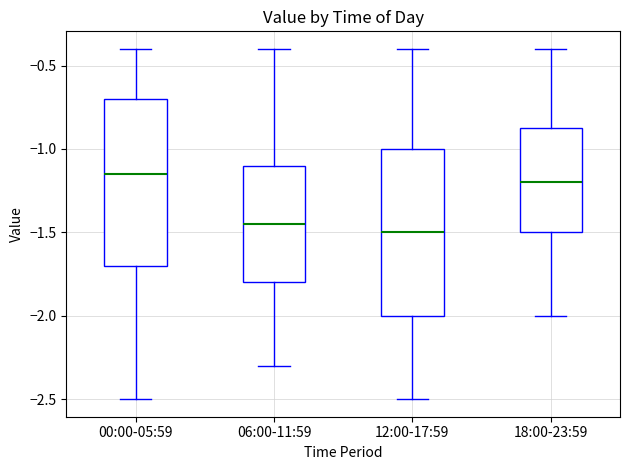

Reading left to right, read every box against the y-axis: the position of its median line, the range the box covers, and the ends of its whiskers. The values are not printed on the chart, so give them approximately, as read against the axis.

00:00-05:59: median -1.15, box -1.70 to -0.70, whiskers -2.50 to -0.40
06:00-11:59: median -1.45, box -1.80 to -1.10, whiskers -2.30 to -0.40
12:00-17:59: median -1.50, box -2.00 to -1.00, whiskers -2.50 to -0.40
18:00-23:59: median -1.20, box -1.50 to -0.85, whiskers -2.00 to -0.40